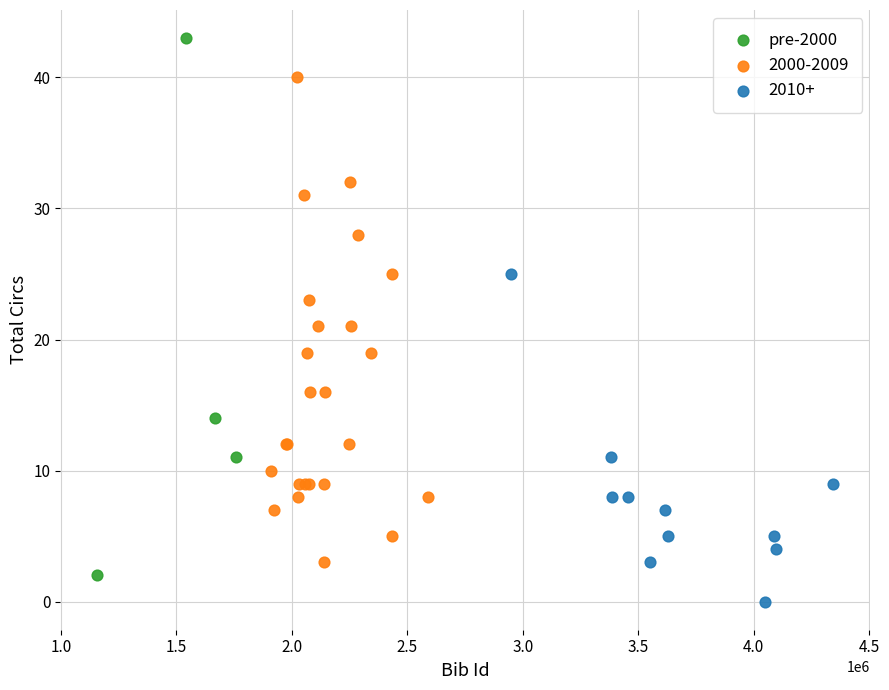

Which series reaches the minimum Y coordinate?

2010+